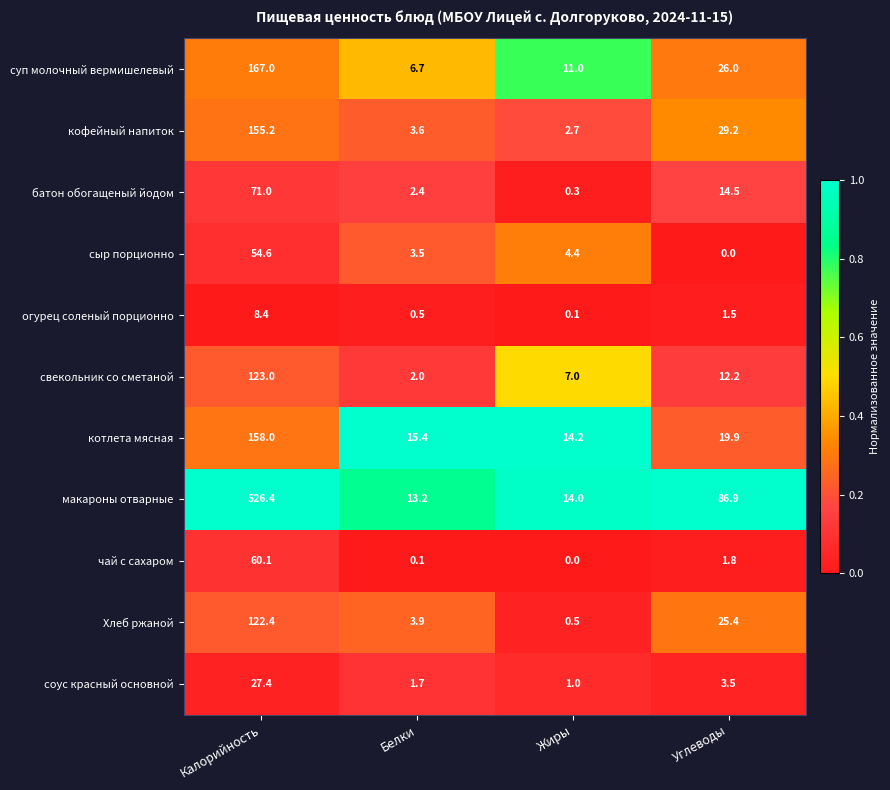

What is the difference between the second highest and minimum values in the сыр порционно series?

4.4